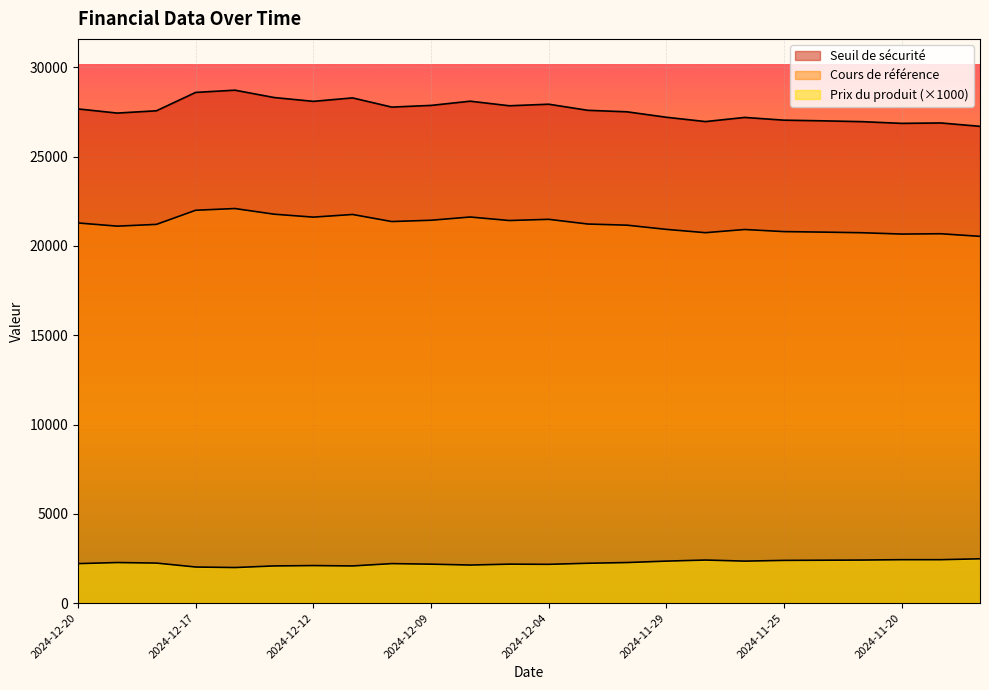

How many lines are shown in the chart?

3